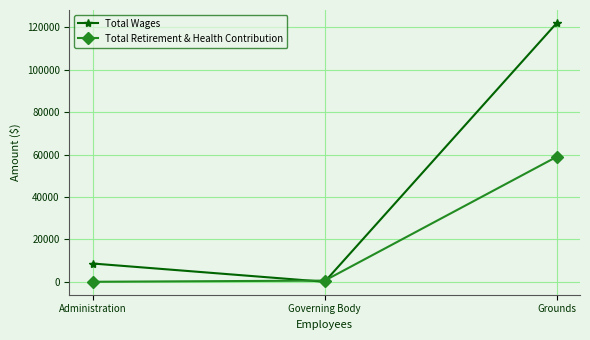

What is the total value across all series at Governing Body?

555